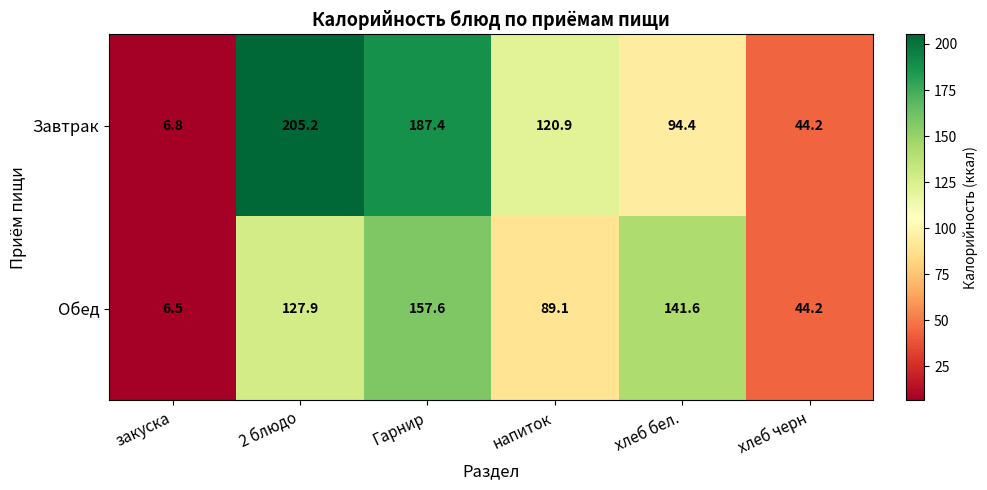

Rank the series by their maximum value, from highest to lowest.

Завтрак, Обед